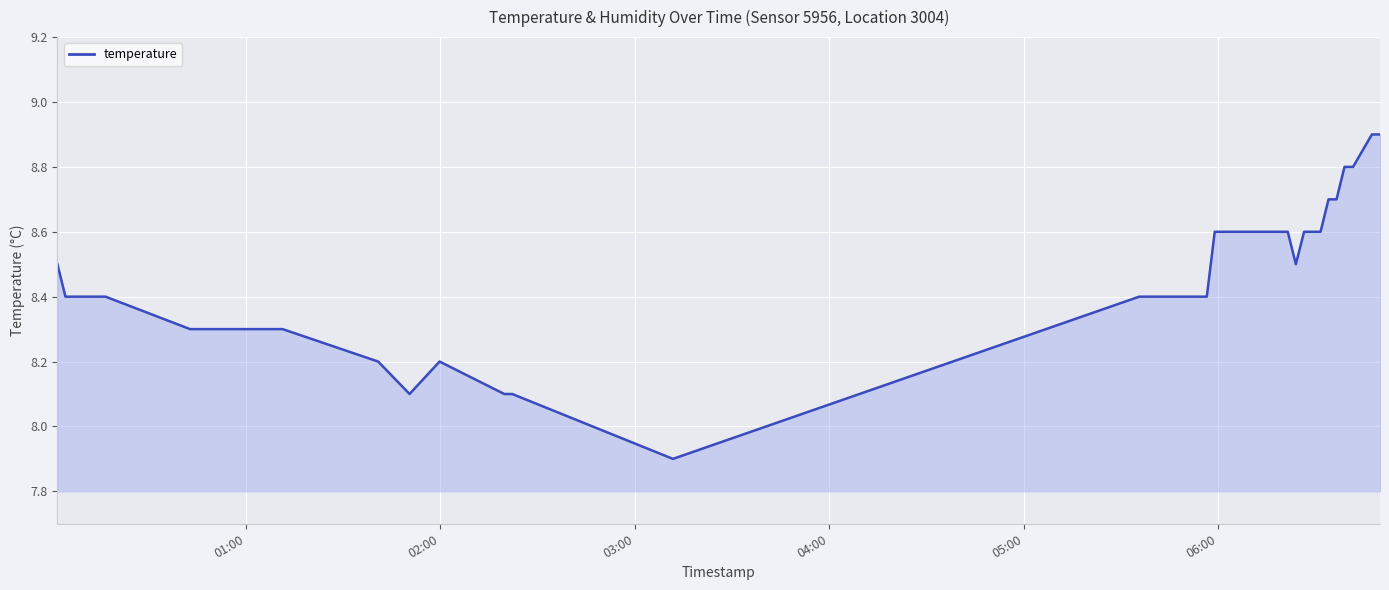

What is the minimum value shown in the chart?

7.9